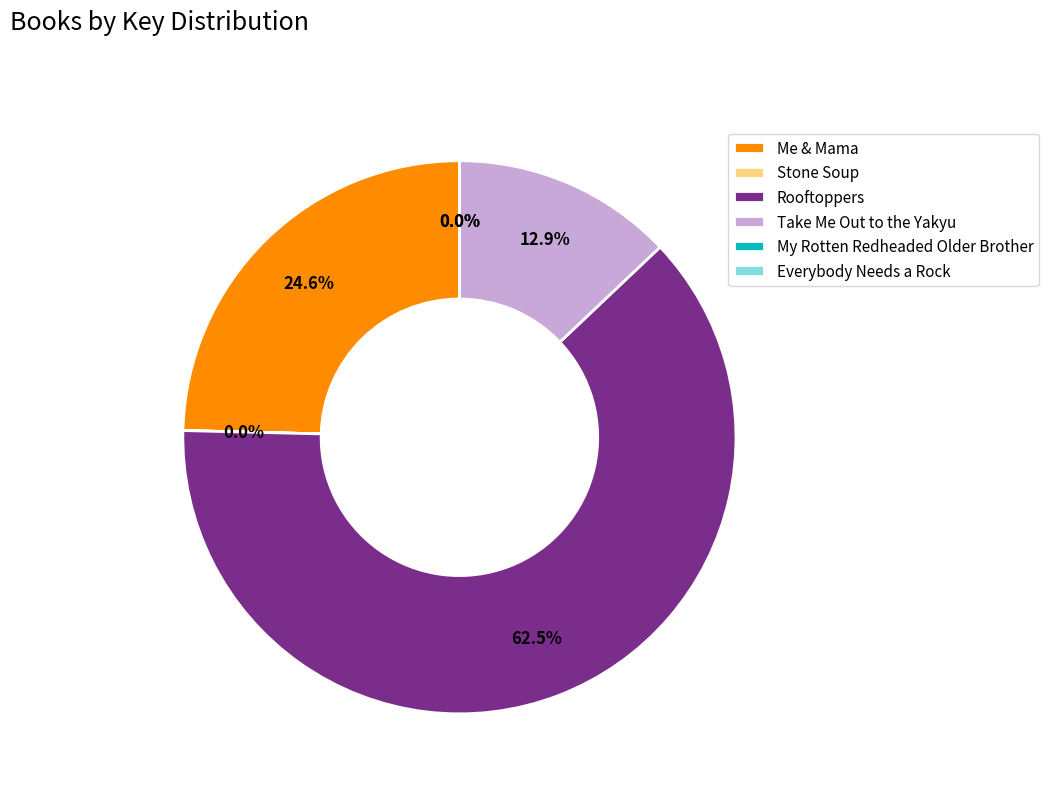

Is there any slice that represents more than half of the pie?

Yes